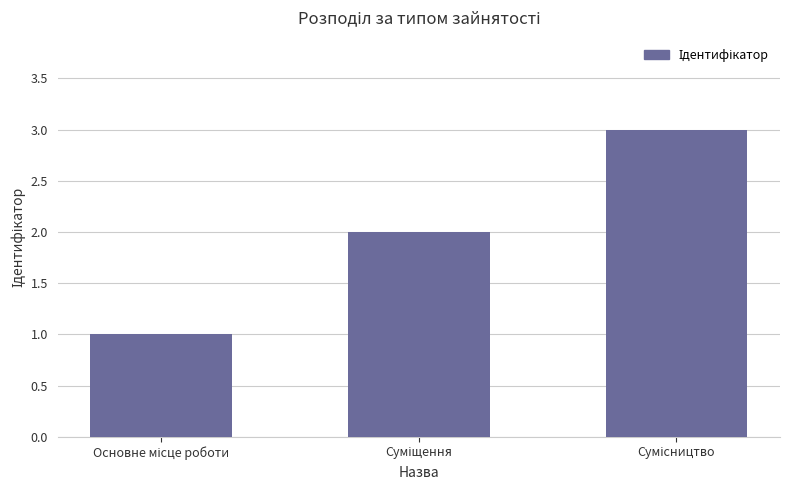

How many values are between 1 and 3?

3